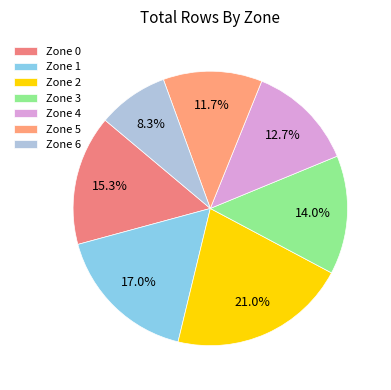

What is the ratio of the value at Zone 6 to the value at Zone 4?

0.7